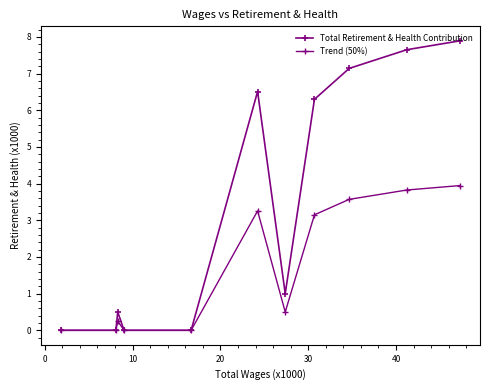

Does the chart have visible grid lines?

No